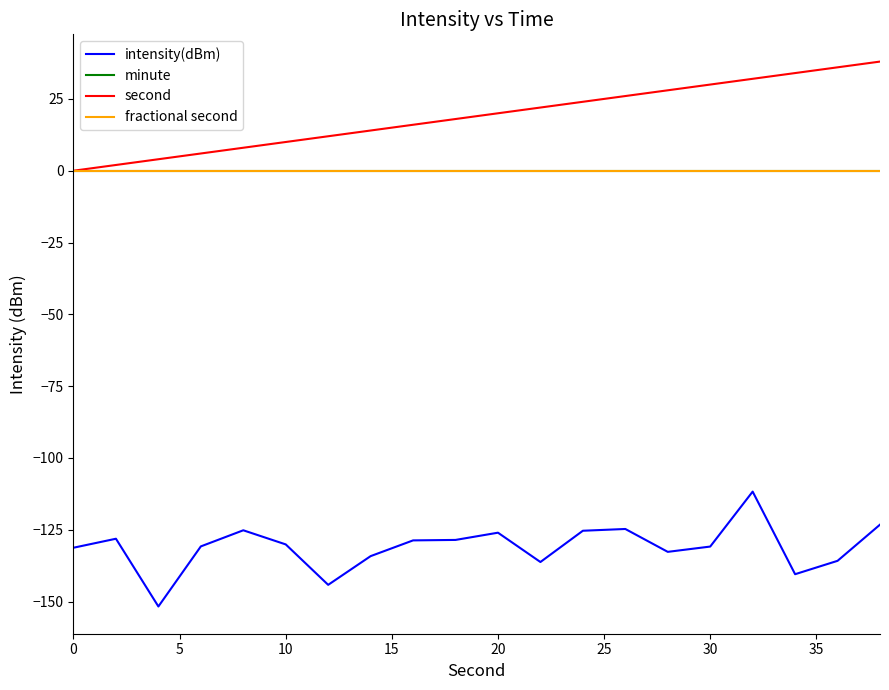

Does the chart have visible grid lines?

No